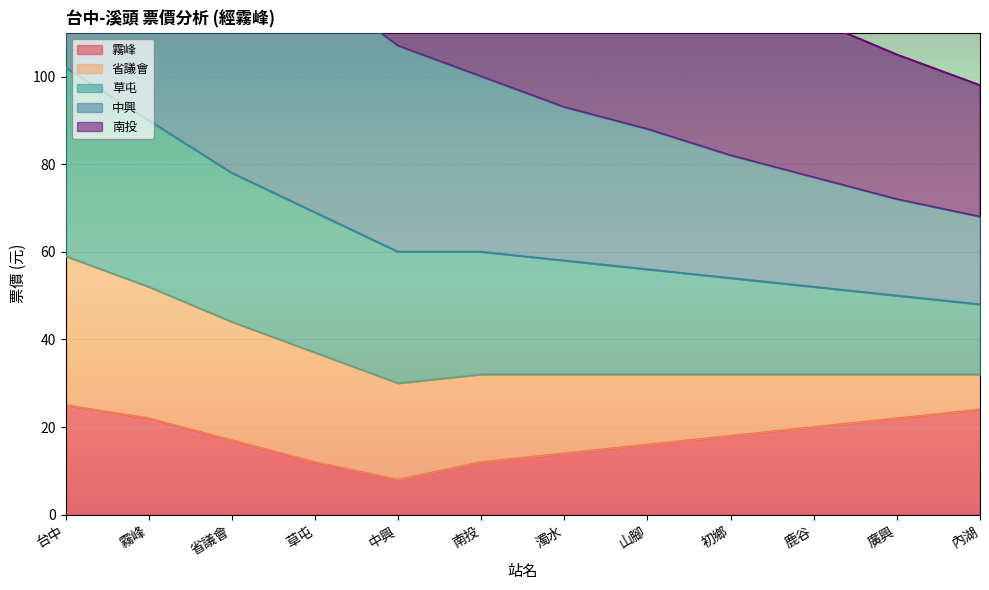

What is the average value of the 霧峰 series?

18